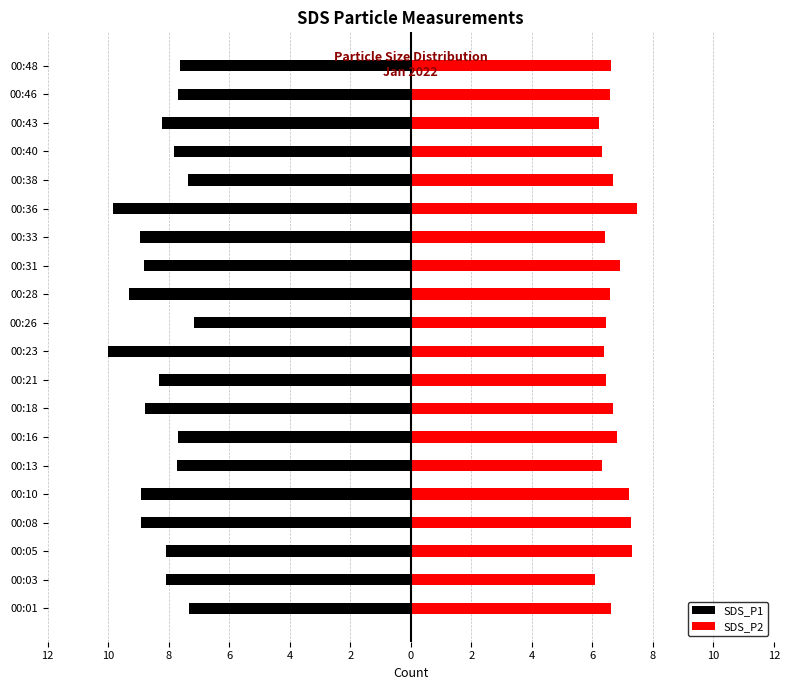

At how many categories does at least one series exceed -6?

20